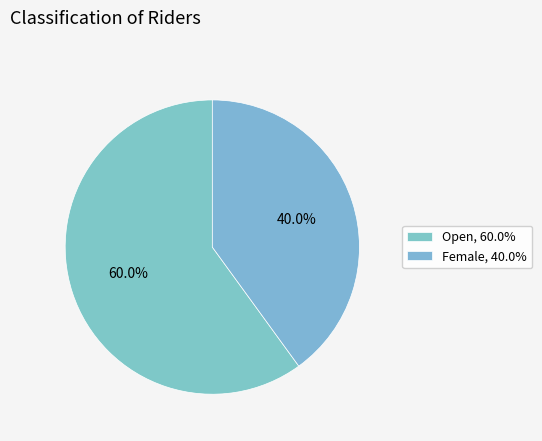

How many segments does this pie chart have?

2